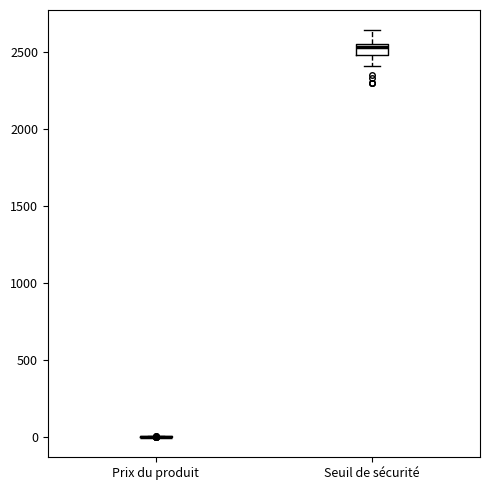

Which box is the tallest, from its lower edge to its upper edge?

Seuil de sécurité